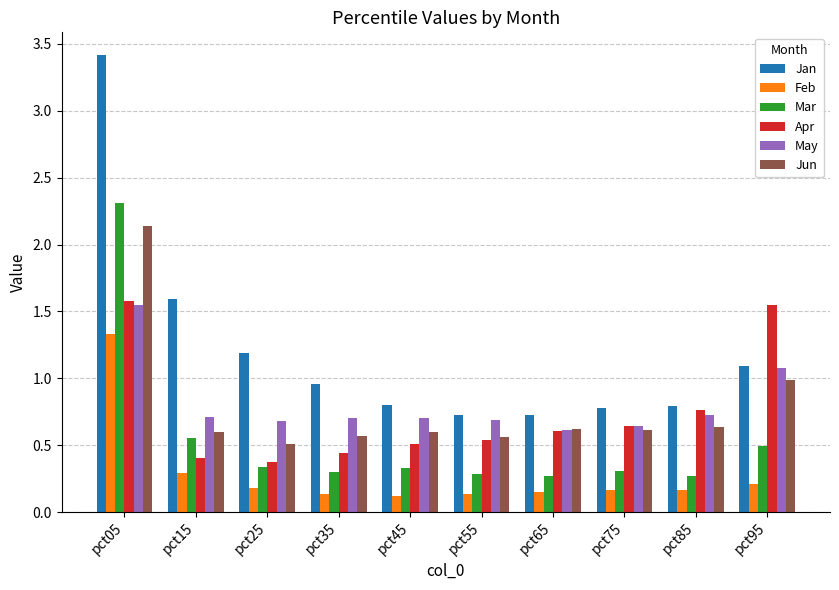

How many bars are there in total?

60